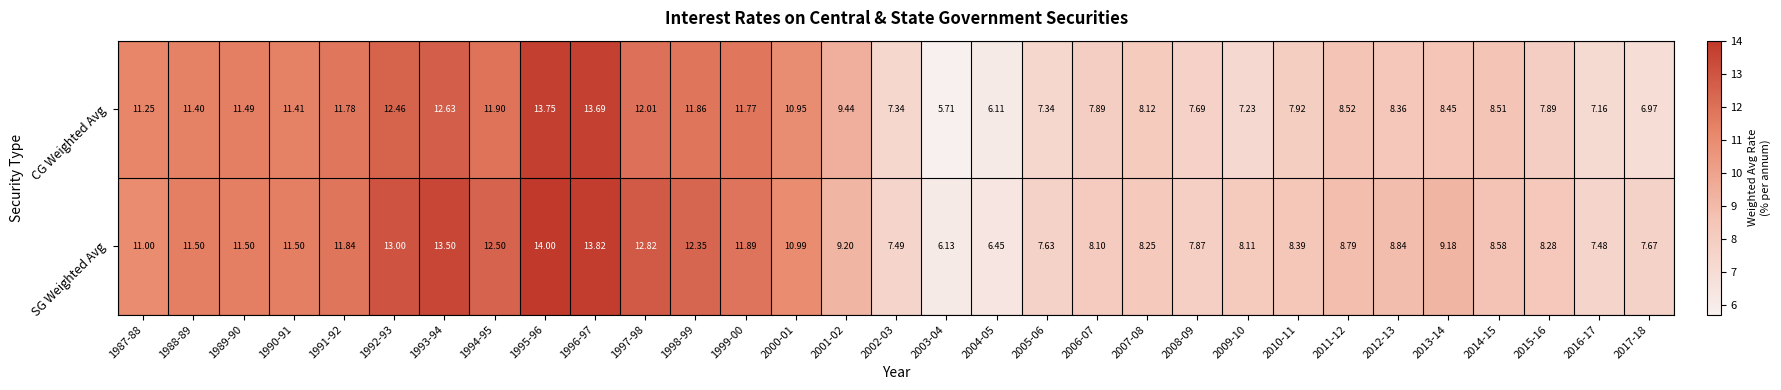

Between 1999-00 and 2017-18, which series saw the biggest shift?

CG Weighted Avg